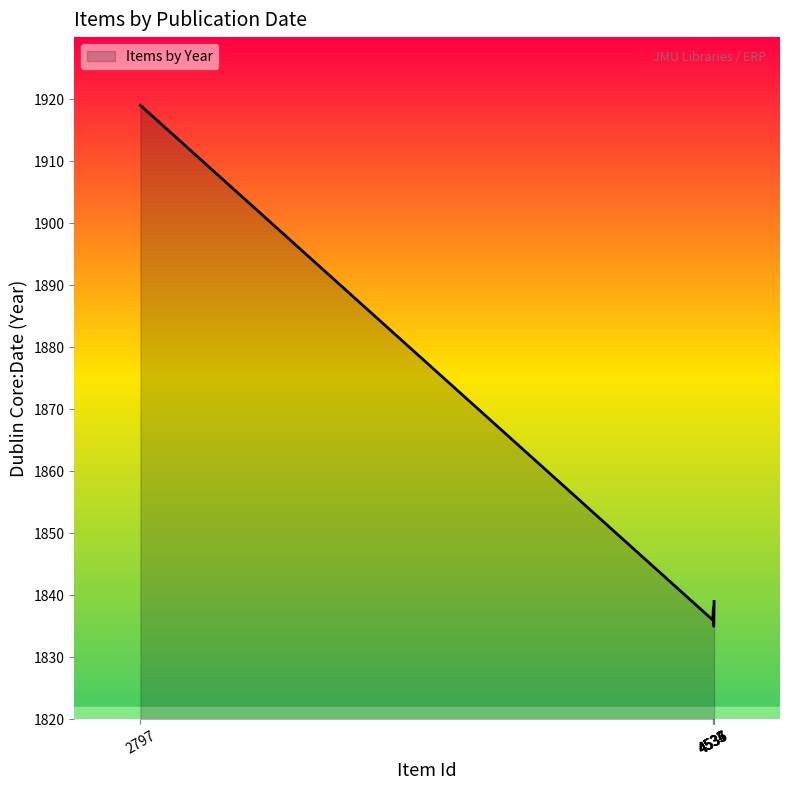

Which has a higher value, 4534 or 4536?

4534